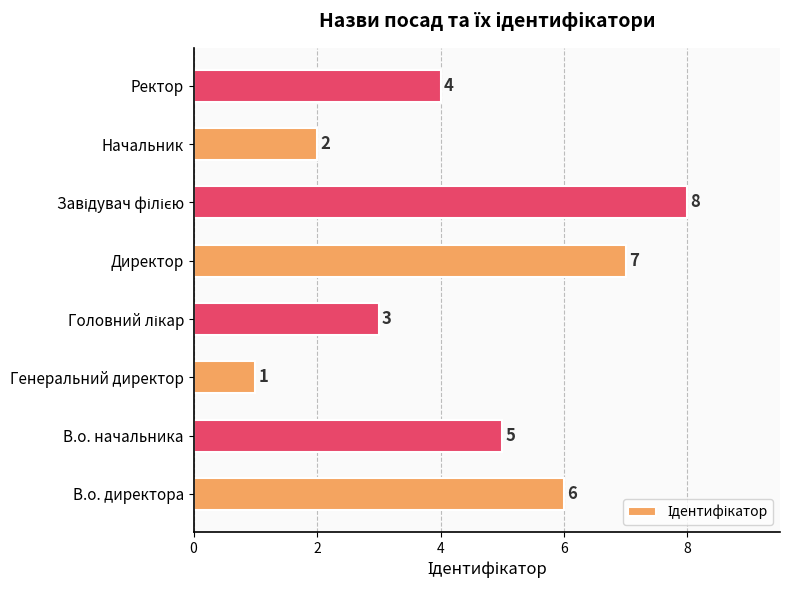

Which label corresponds to the smallest value in the chart?

Генеральний директор